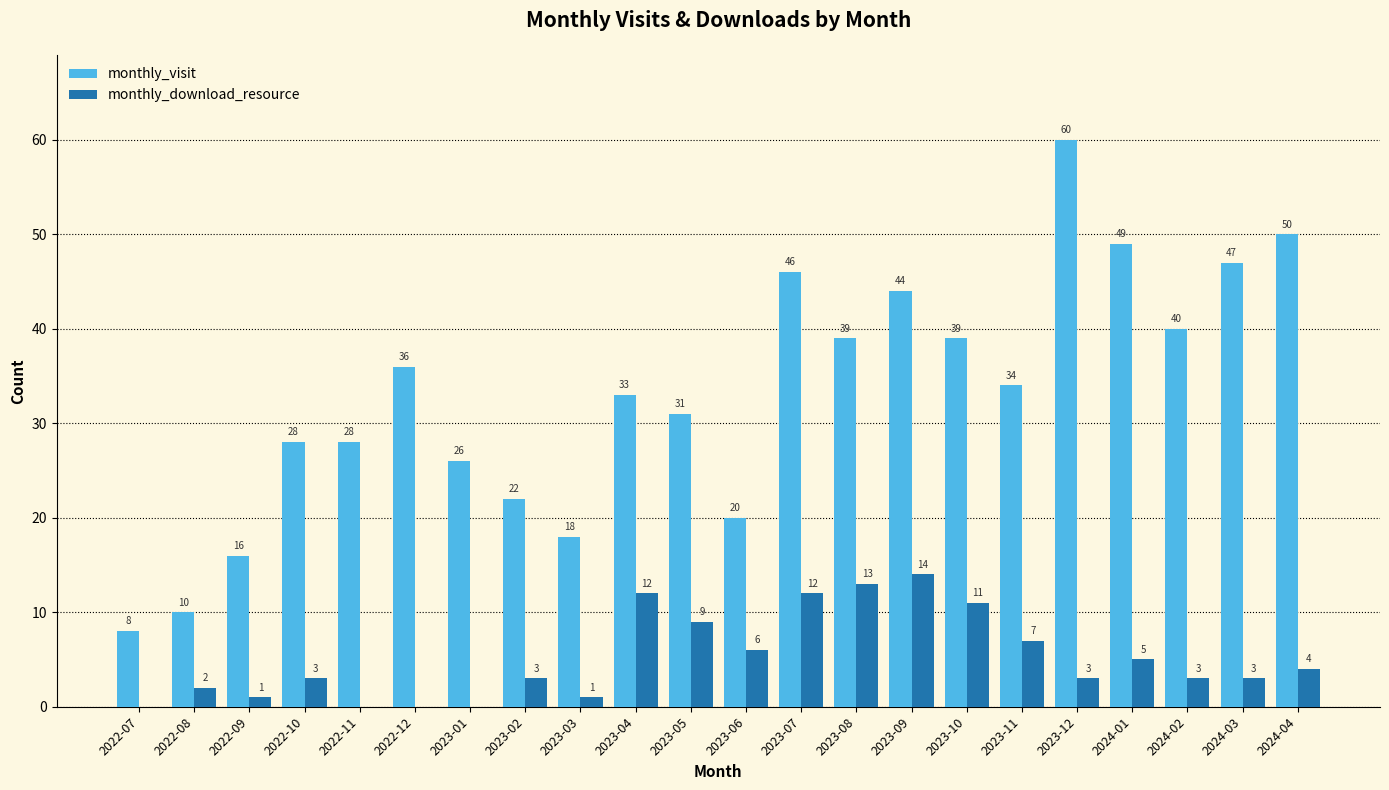

True or false: monthly_visit has a value of 34 at 2023-11.

True